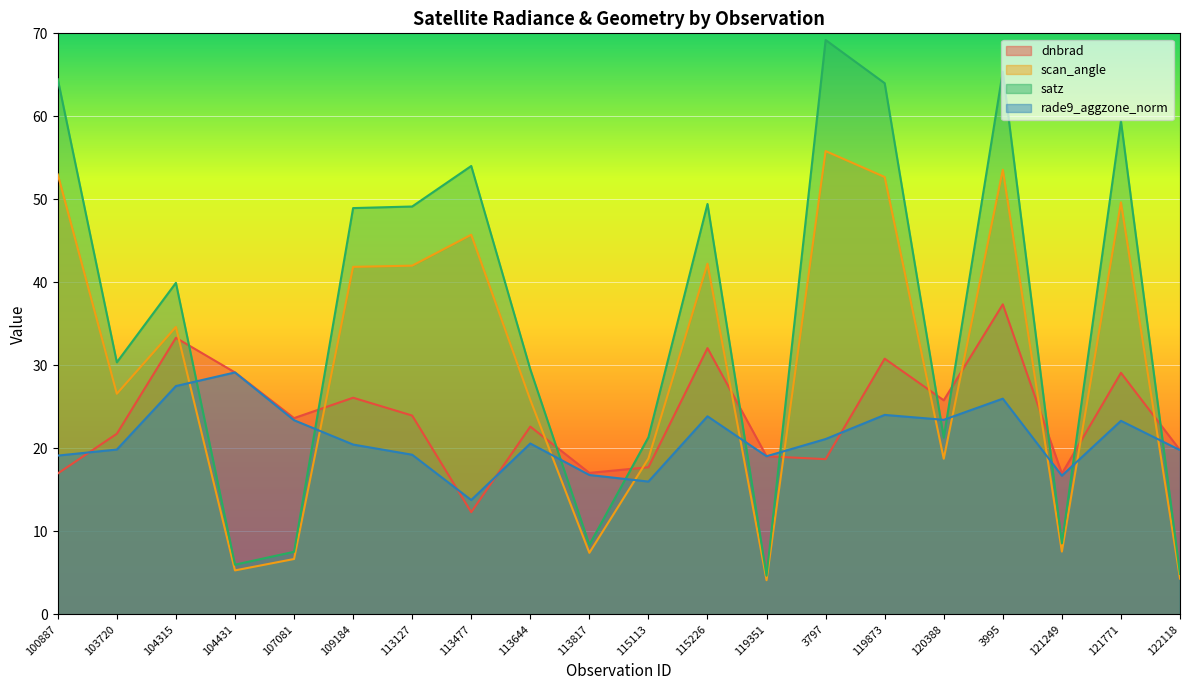

Which series has the largest total across all categories?

satz